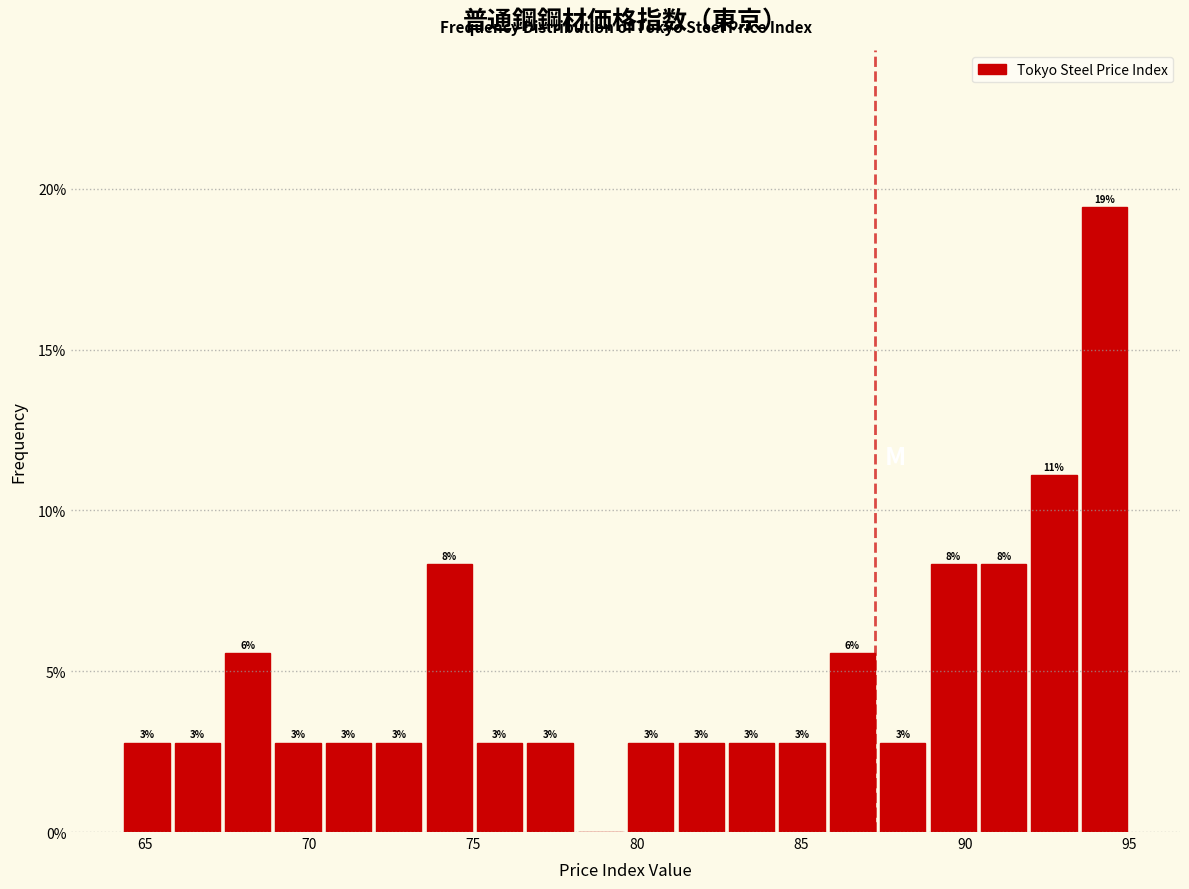

Around what value on the x-axis is the tallest bar? Give the approximate position of its centre, as read against the axis.

94.0